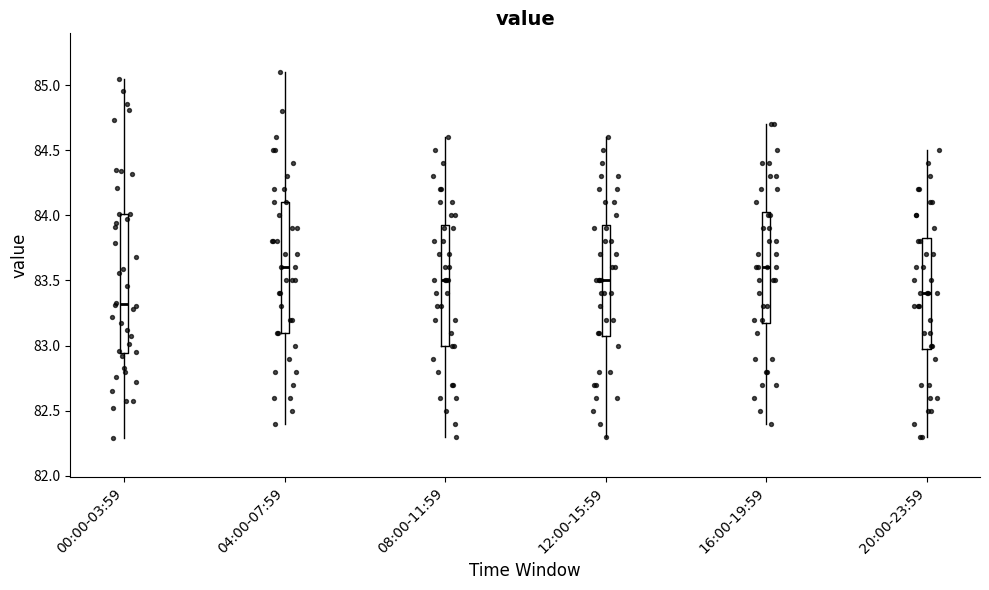

Reading left to right, transcribe this box plot: for each box, give where its median line is, the range the box spans, and where its two whiskers end, as read against the y-axis. The values are not printed on the chart, so give them approximately, as read against the axis.

00:00-03:59: median 83.30, box 82.95 to 84.00, whiskers 82.30 to 85.05
04:00-07:59: median 83.60, box 83.10 to 84.10, whiskers 82.40 to 85.10
08:00-11:59: median 83.50, box 83.00 to 83.95, whiskers 82.30 to 84.60
12:00-15:59: median 83.50, box 83.10 to 83.95, whiskers 82.30 to 84.60
16:00-19:59: median 83.60, box 83.20 to 84.05, whiskers 82.40 to 84.70
20:00-23:59: median 83.40, box 83.00 to 83.85, whiskers 82.30 to 84.50